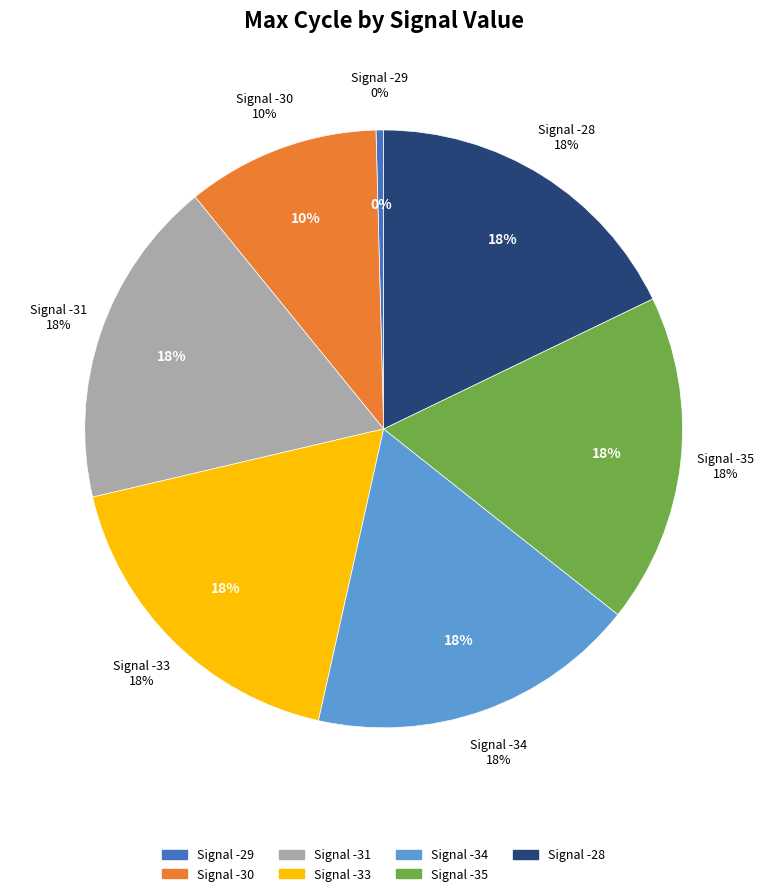

Is there a majority slice in this chart?

No